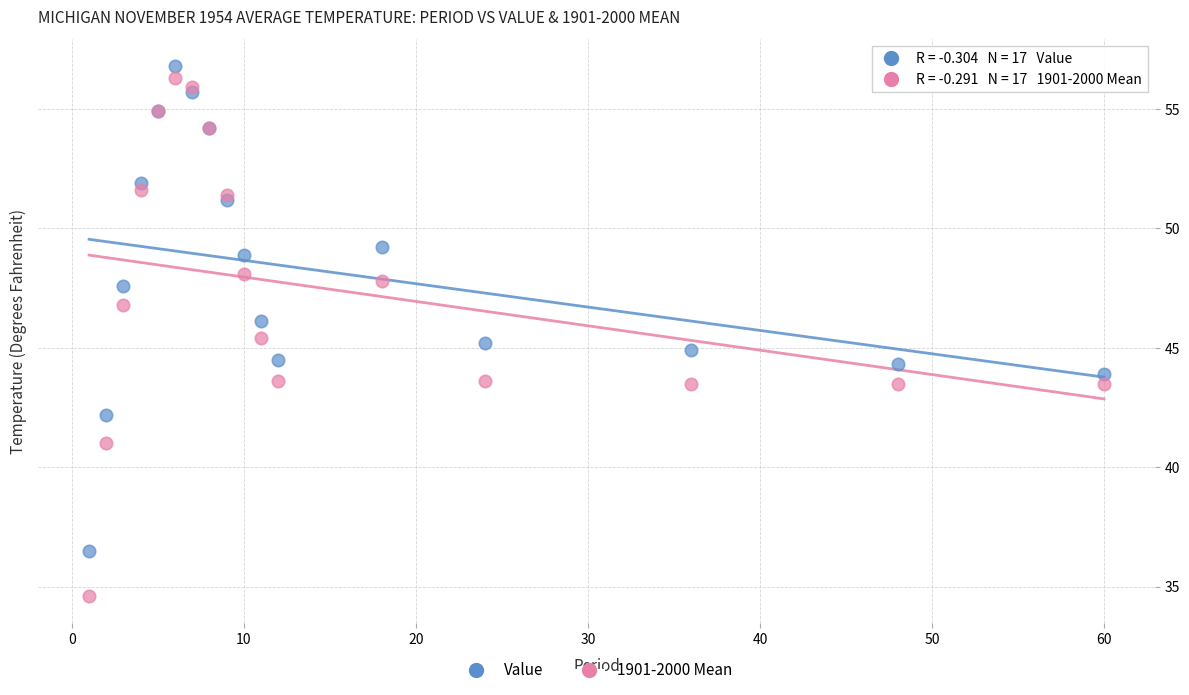

Which series contains the lowest Y value?

1901-2000 Mean